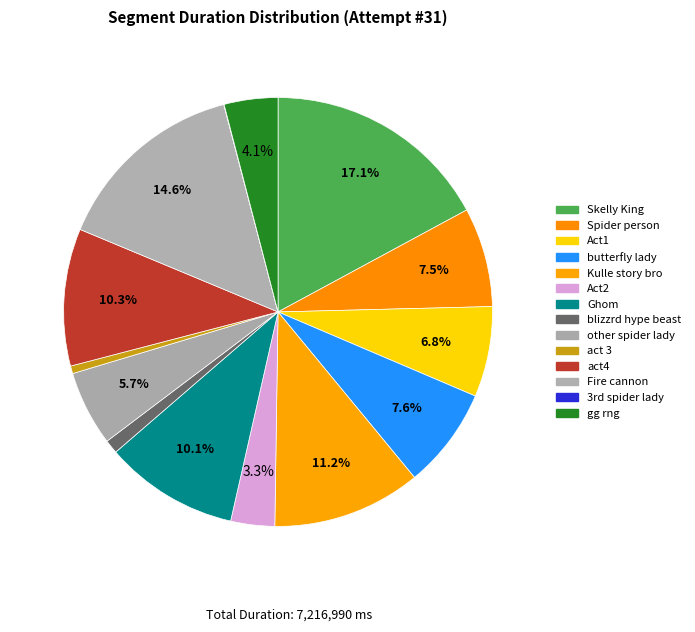

Is it true that act4 is 21% of the pie?

False